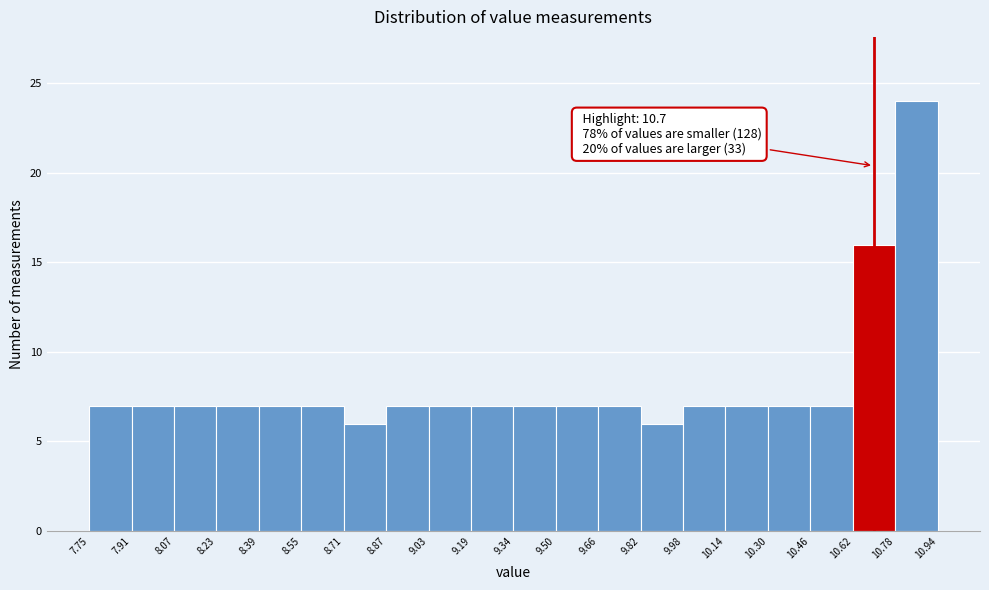

Over which range of the x-axis is the bar tallest?

10.78 to 10.94